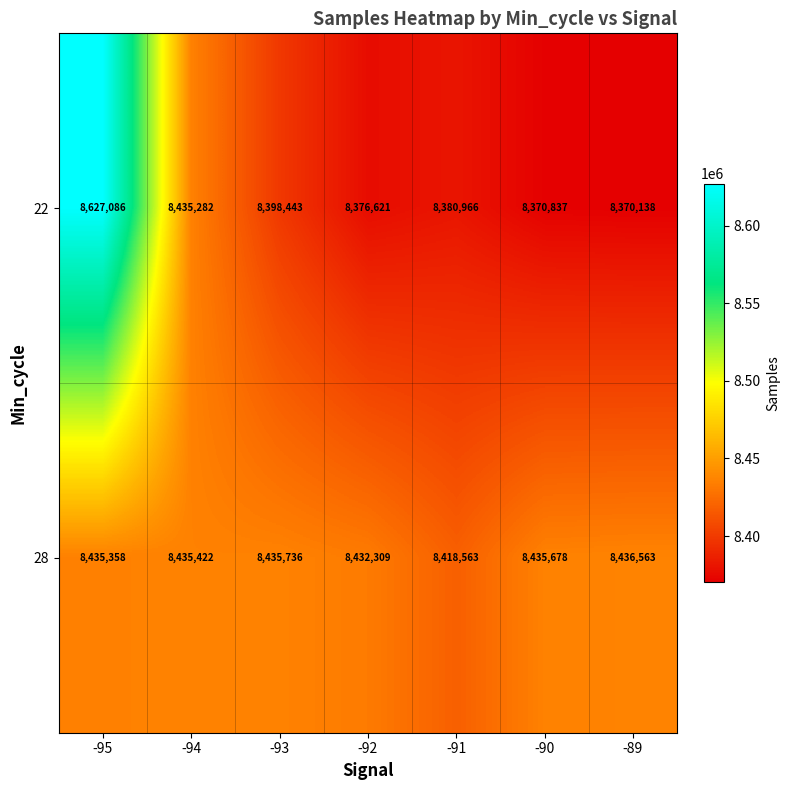

What is the average value of the 22 series?

8422768